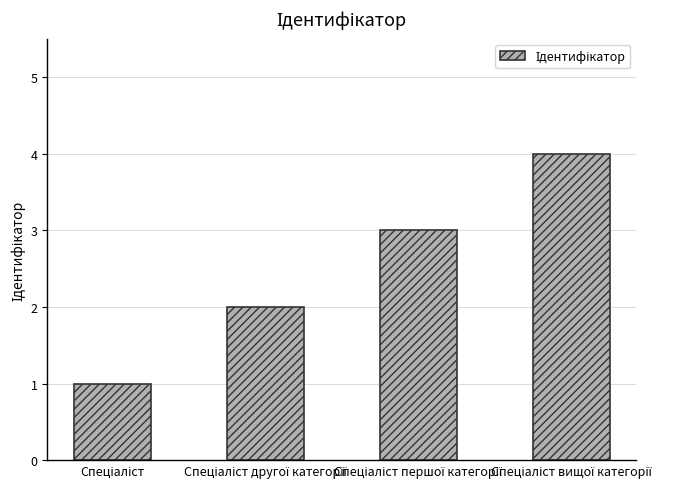

What is the difference between the maximum and second lowest values?

2